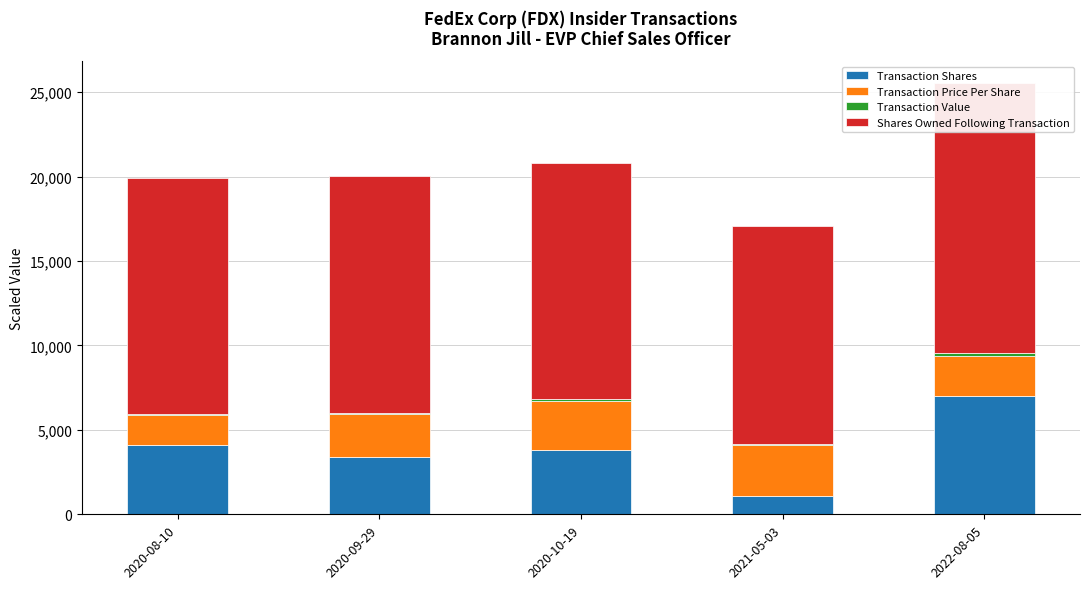

How many bars are there in each group?

4